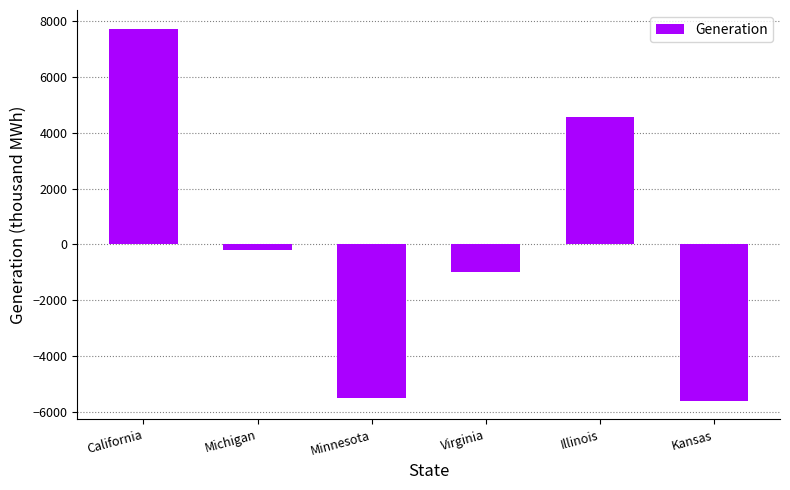

True or false: the data shows 7108 at Illinois.

False